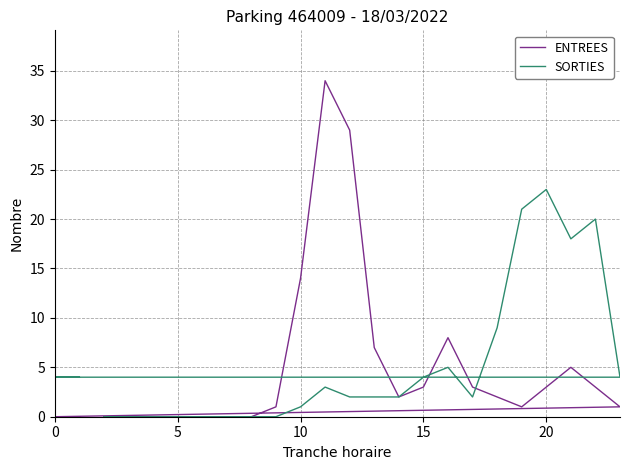

In ENTREES, how many points are higher than both neighbors (excluding endpoints)?

3